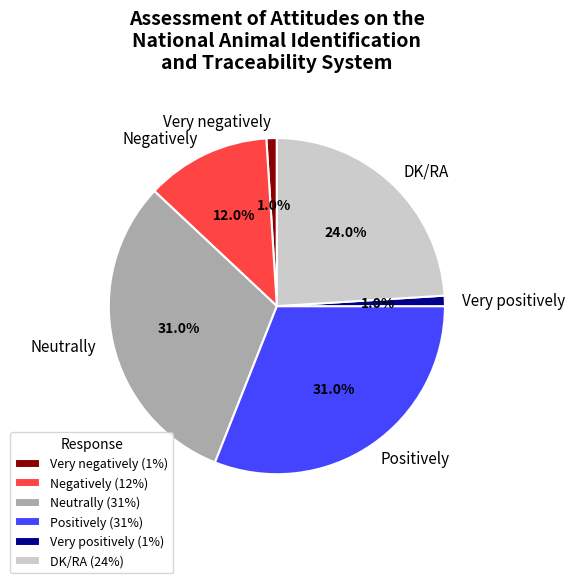

Is there a majority slice in this chart?

No